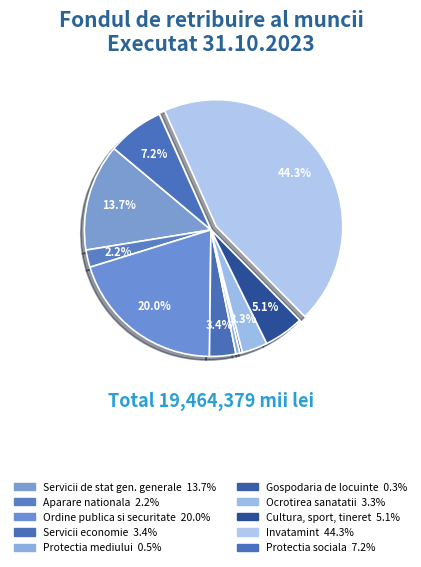

To the nearest percent, what is the average slice percentage?

10%